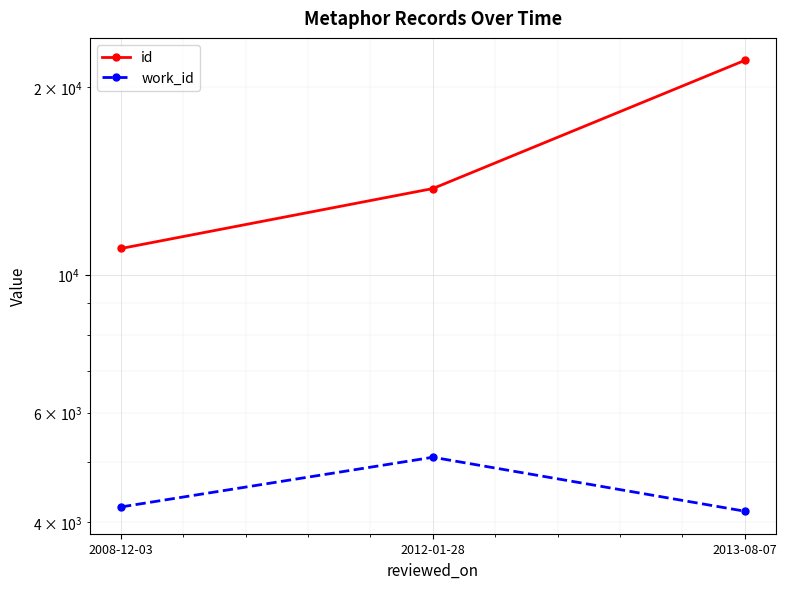

What is the total value across all series at 2008-12-03?

15253